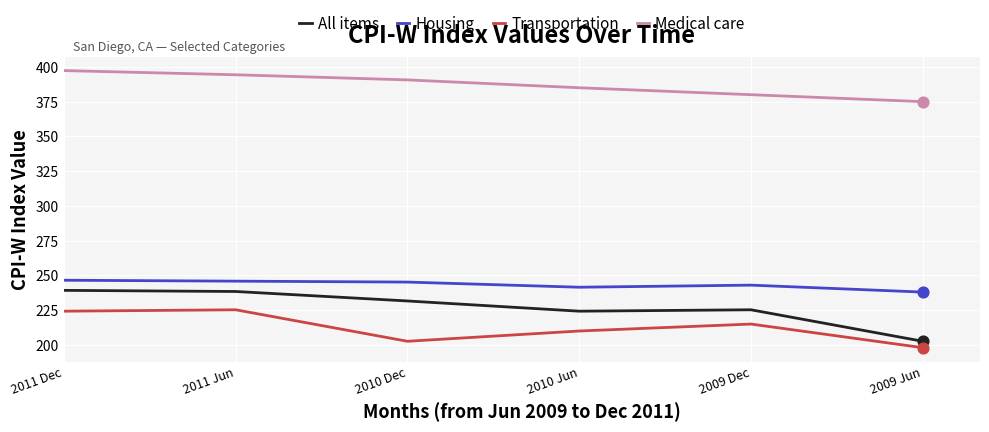

Which series has the largest total across all categories?

Medical care